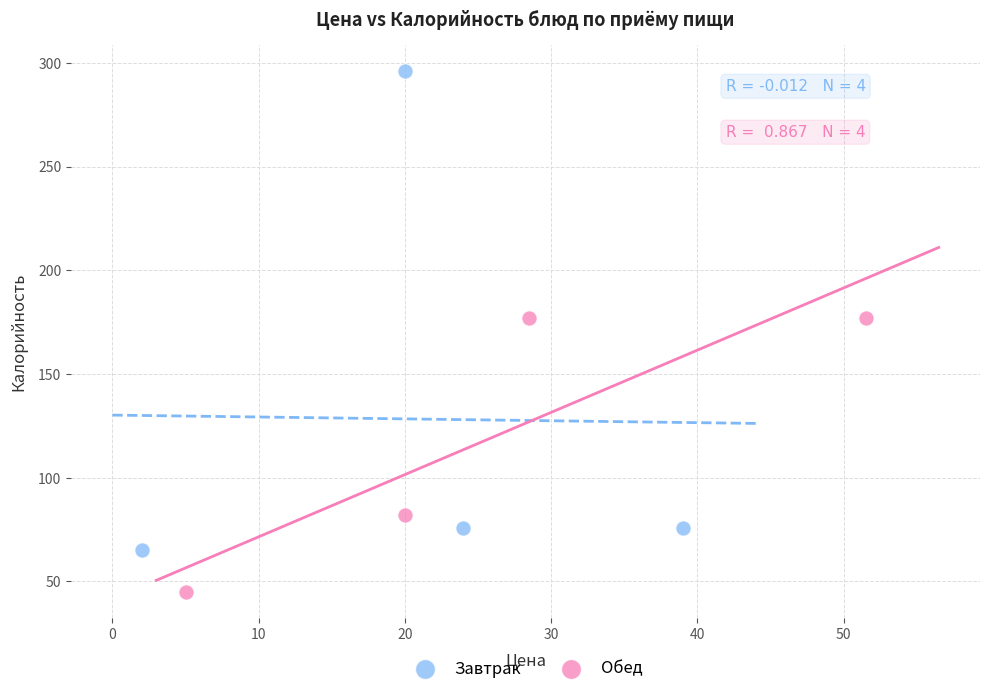

Which series contains the highest Y value?

Завтрак